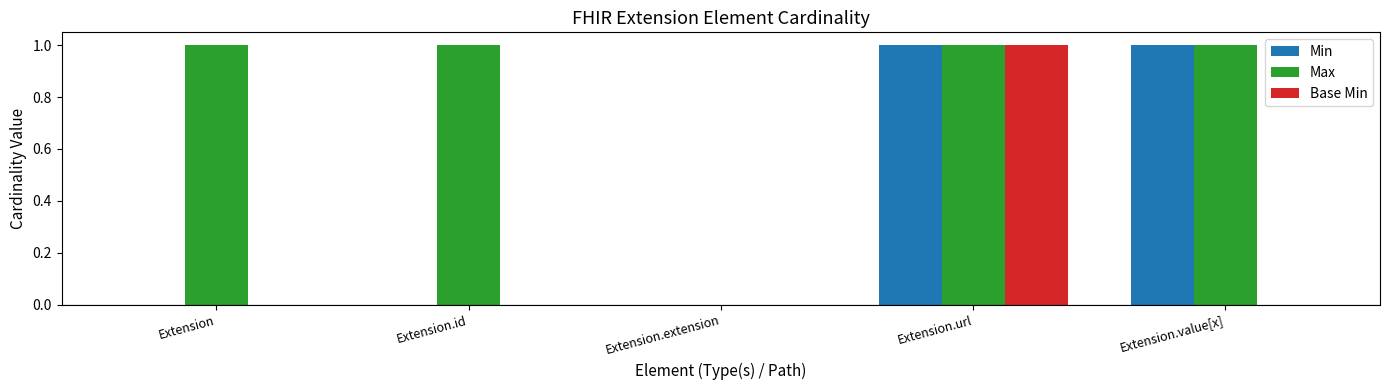

The Base Min series shows -1 at Extension.id. True or false?

False